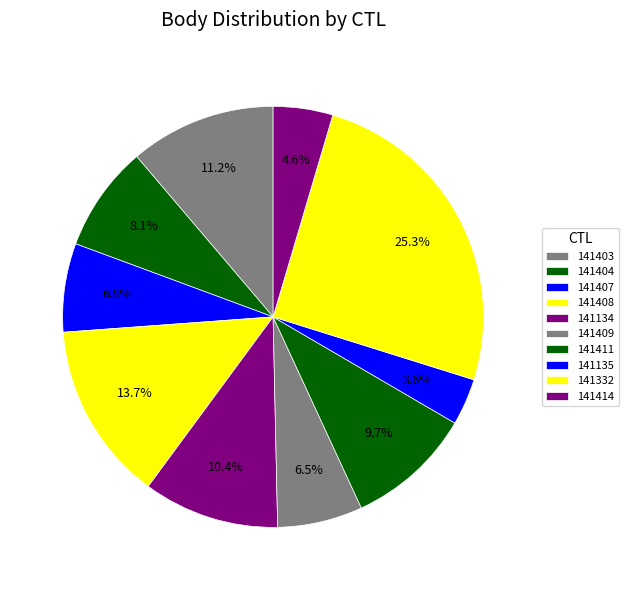

How many slices are in this pie chart?

10